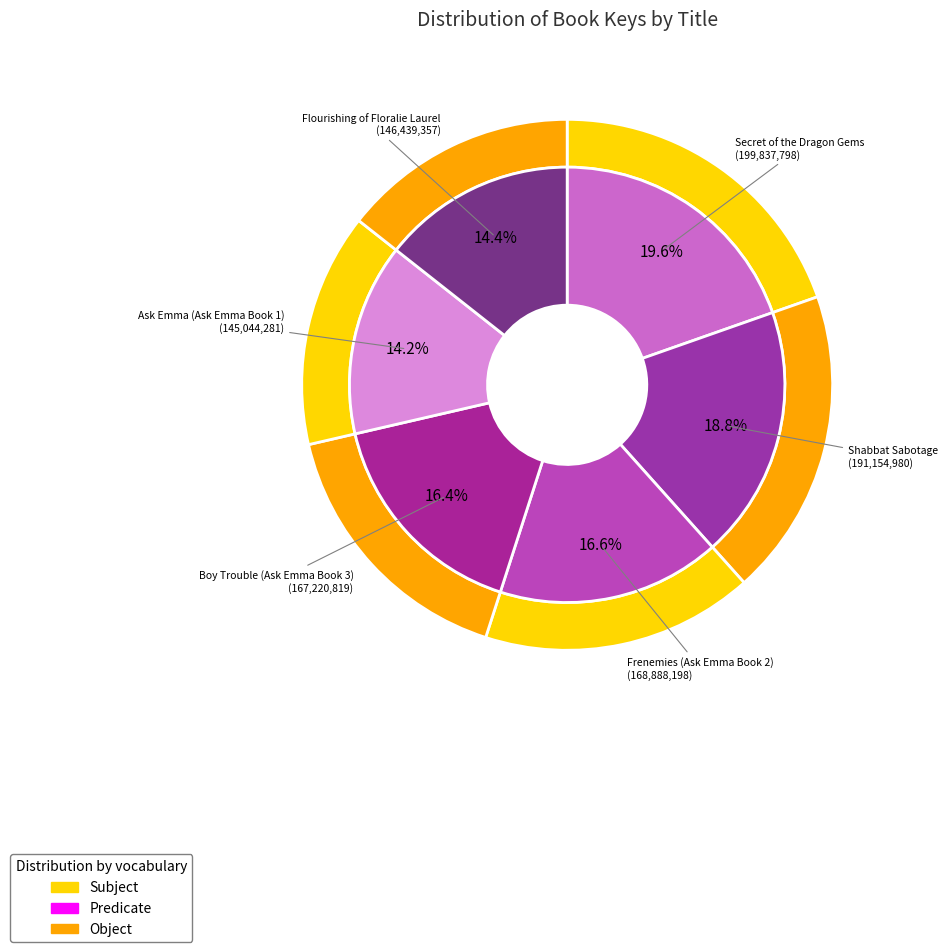

To the nearest percent, what percentage of the pie is Frenemies (Ask Emma Book 2)?

17%